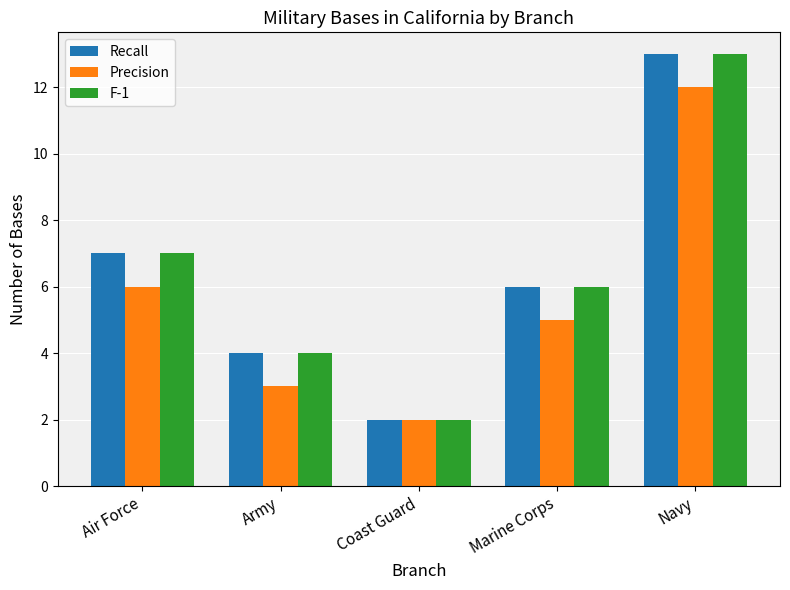

List the labels in order of Recall value, largest first.

Navy, Air Force, Marine Corps, Army, Coast Guard